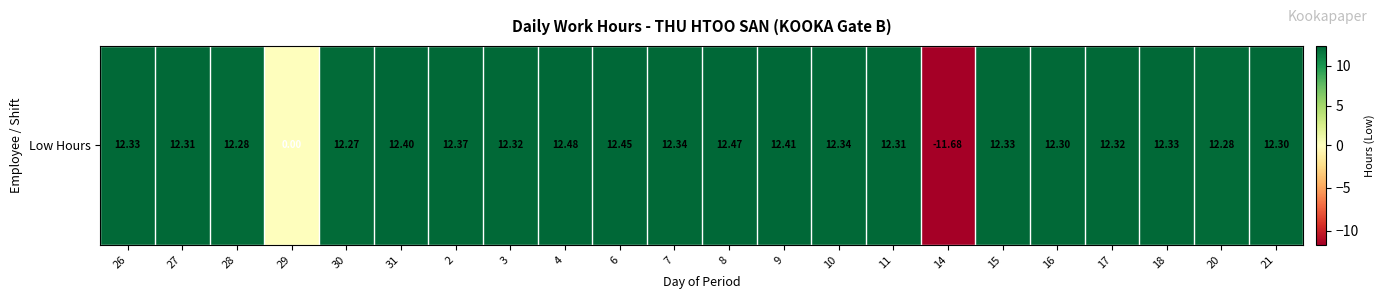

What is the change in value from 29 to 7?

+12.3